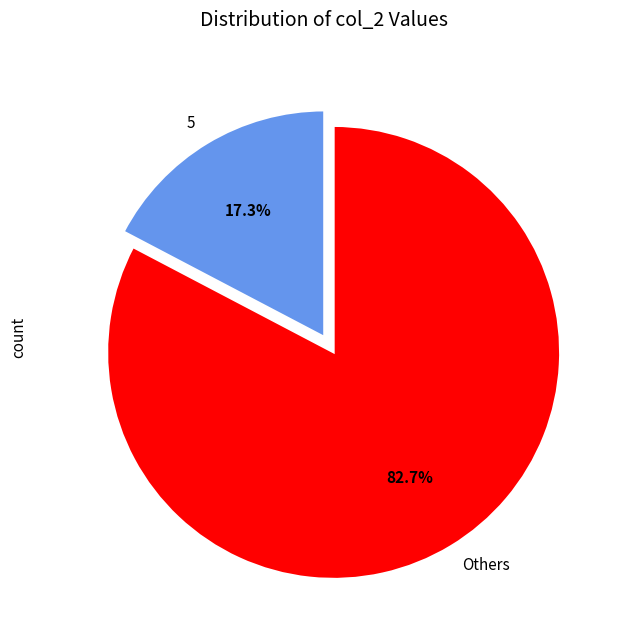

Is there any slice that represents more than half of the pie?

Yes